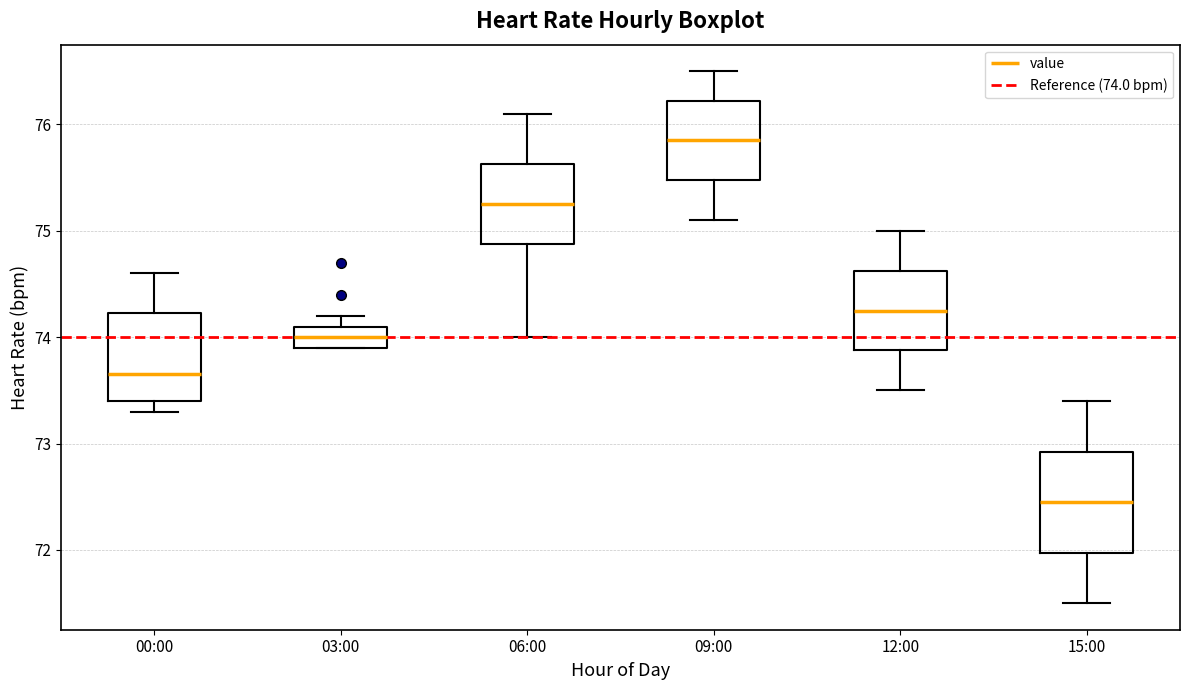

Comparing the boxes themselves (not the whiskers), which one is the tallest?

15:00